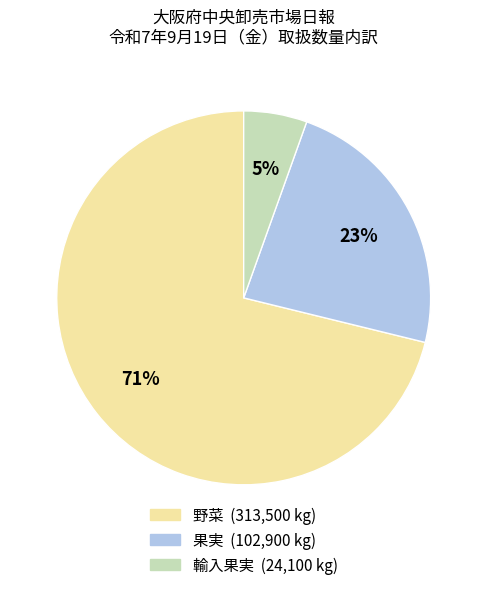

What percentage is the 果実 slice, to the nearest percent?

23%